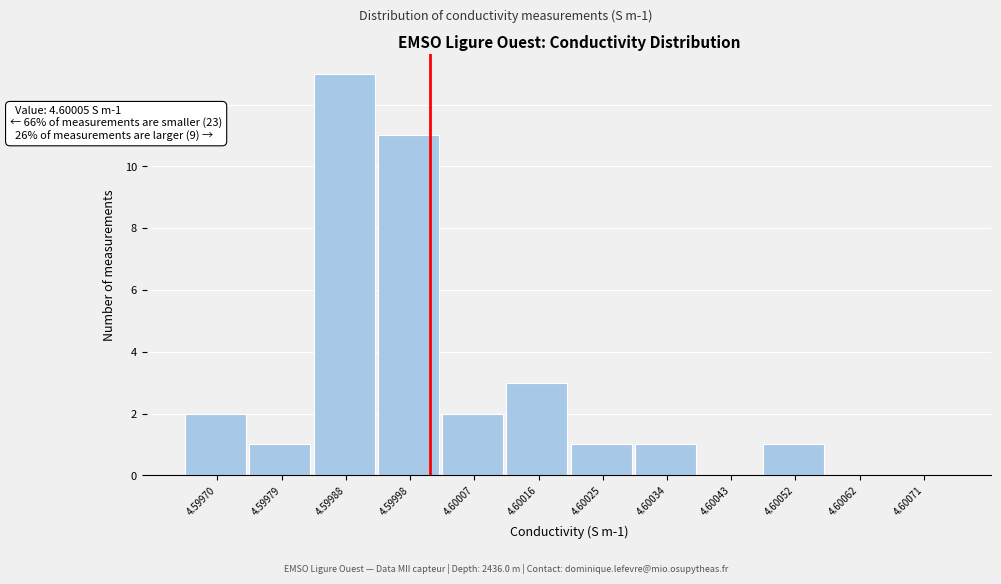

Reading left to right, what are all the values shown in this chart?

4.59970=2	4.59979=1	4.59988=13	4.59998=11	4.60007=2	4.60016=3	4.60025=1	4.60034=1	4.60043=0	4.60052=1	4.60062=0	4.60071=0